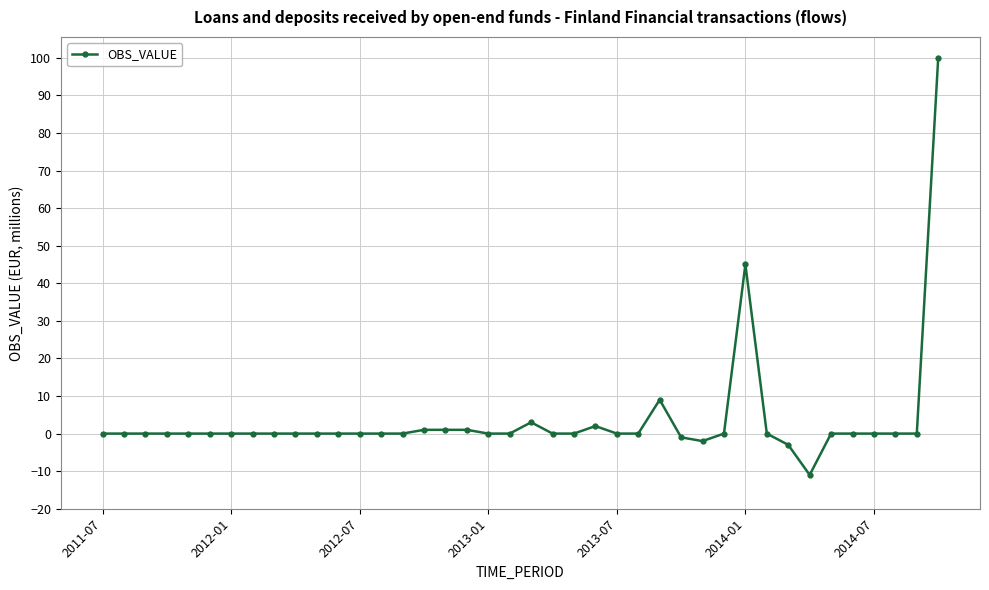

How many lines are shown in the chart?

1